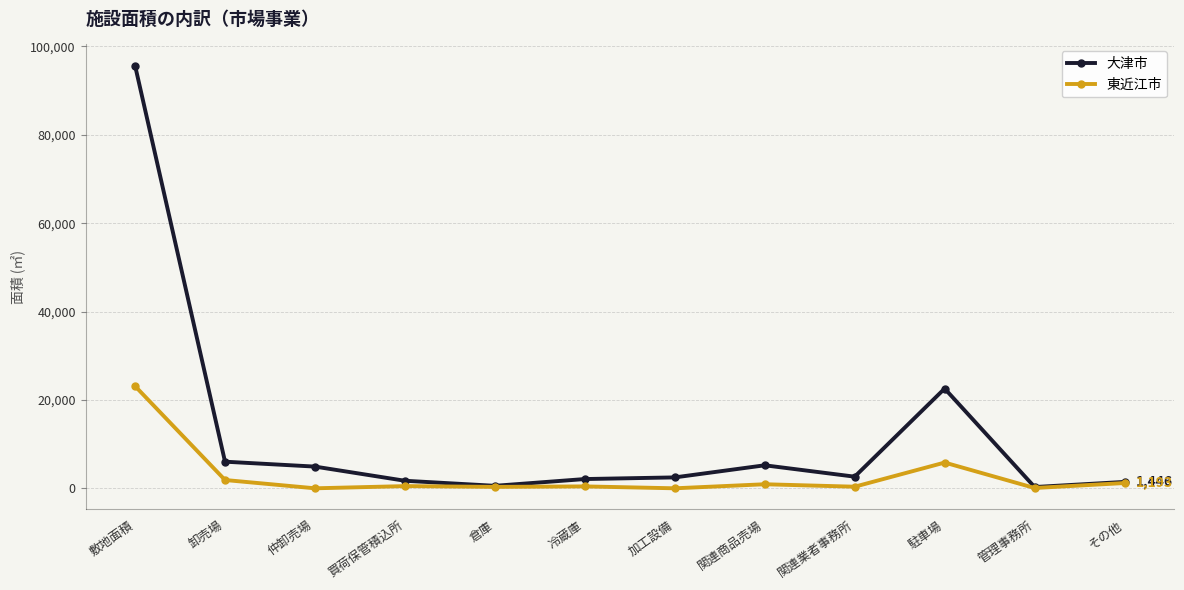

True or false: 東近江市 has more than 0 interior local peaks.

True